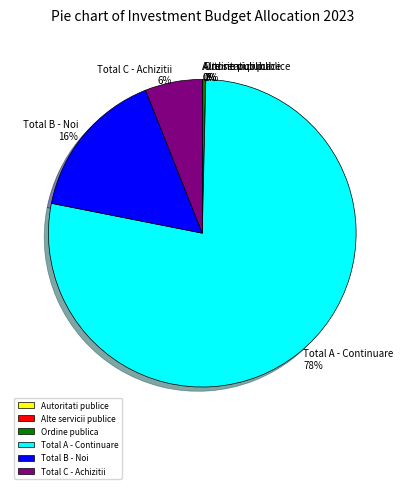

Which slice represents more than half of the pie?

Total A - Continuare